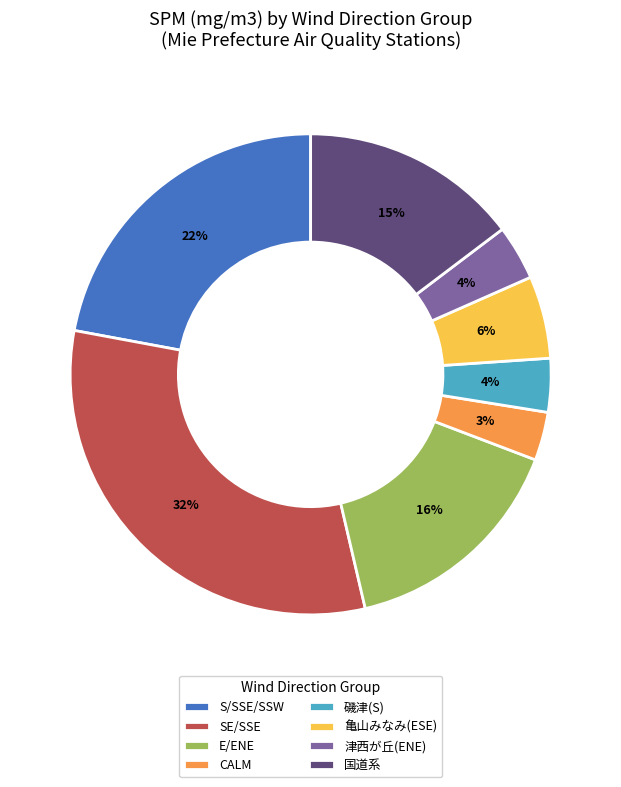

To the nearest percent, what percentage of the pie is 津西が丘(ENE)?

4%